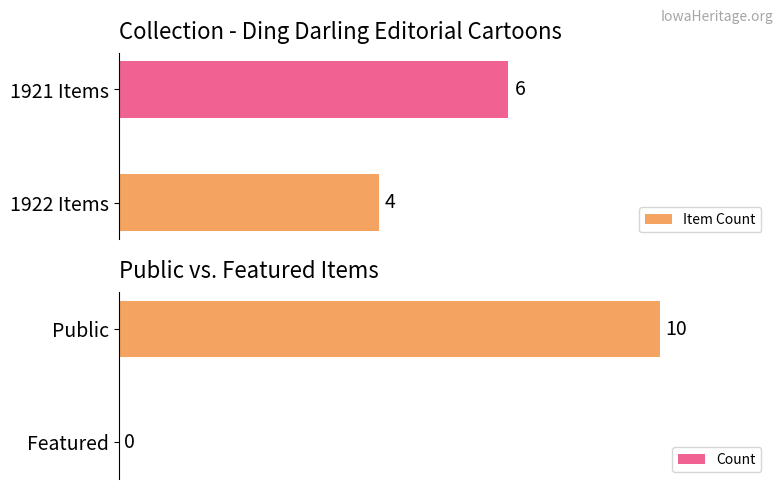

At 1, list the series in order from smallest to largest.

Item Count, Count